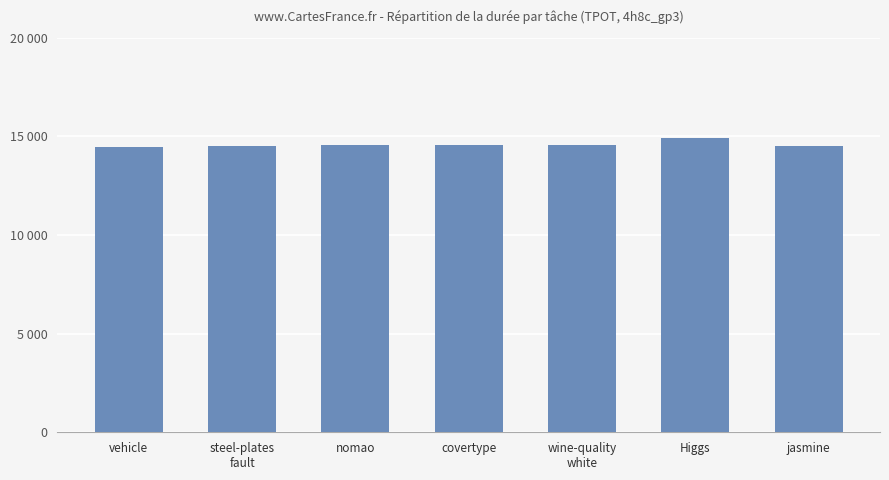

Does the chart contain any negative values?

No